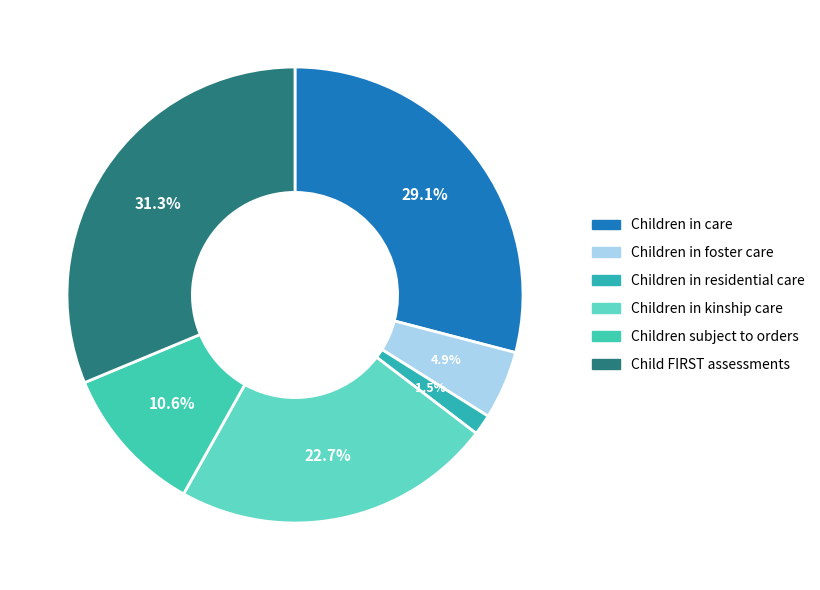

What percentage is the Children subject to orders slice, to the nearest percent?

11%